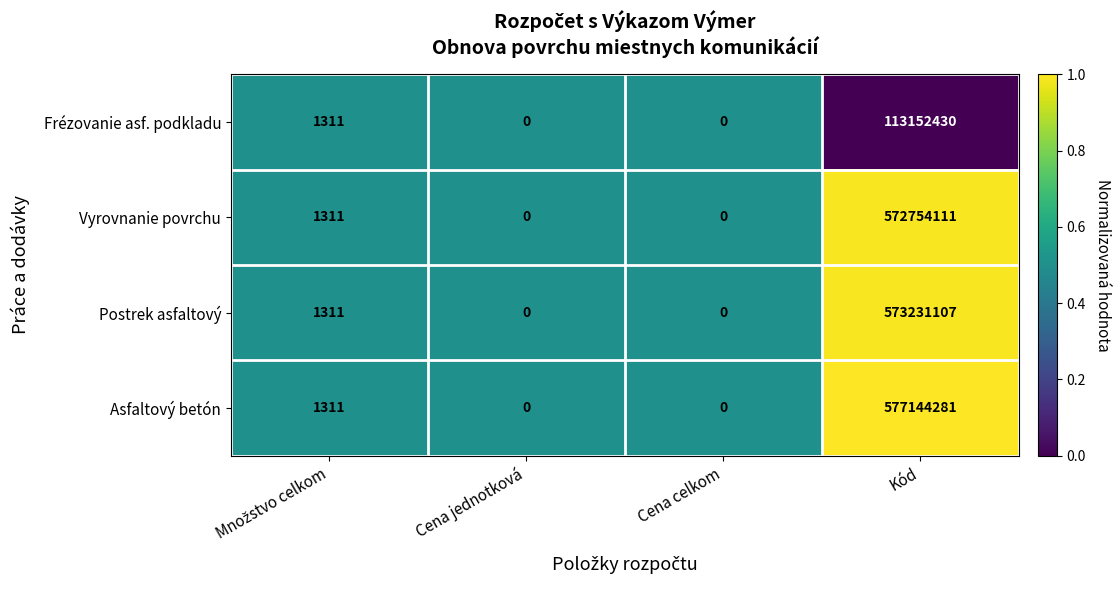

What is the total value across all series at Kód?

1836281929